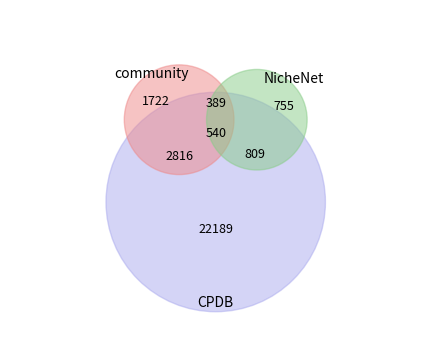

To the nearest percent, what is the combined percentage of 28 and 8?

10%